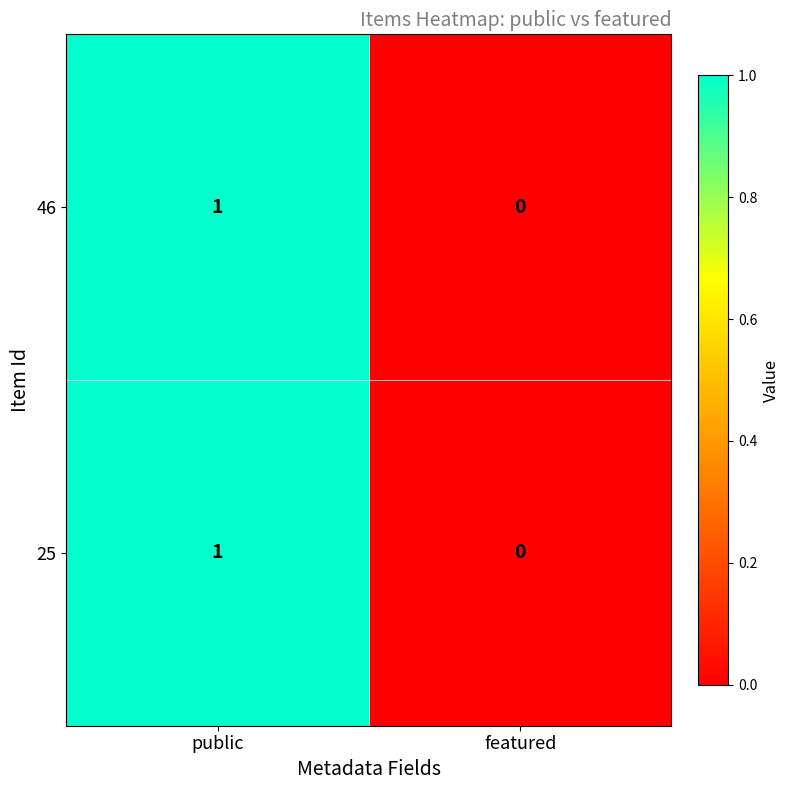

Which category has the lowest value across all series?

featured